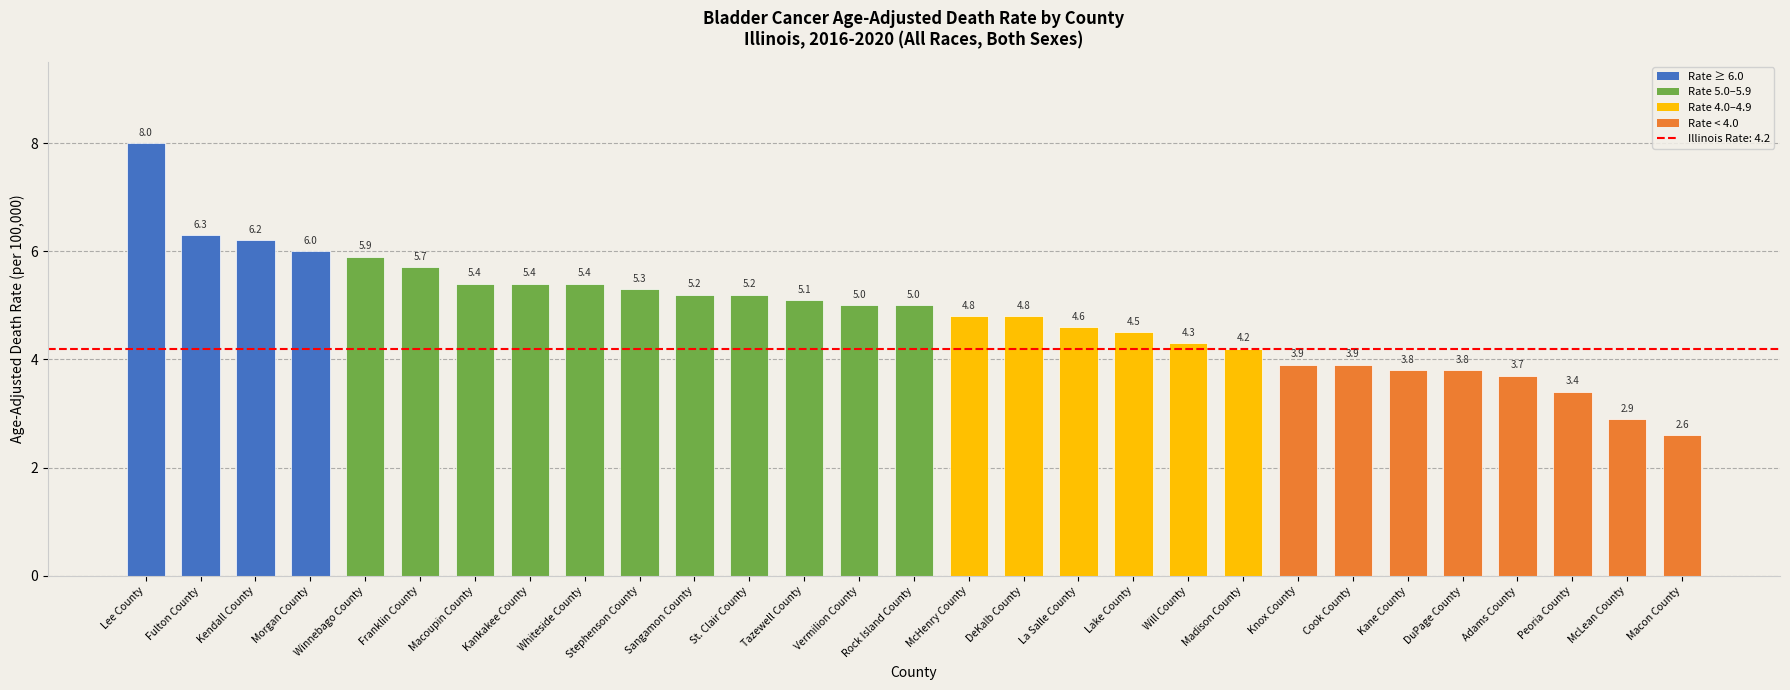

What is the value of the 6th bar from the left?

5.7